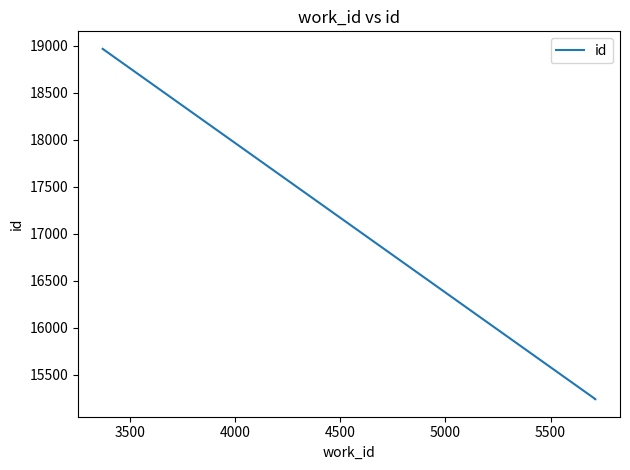

What is the difference between the maximum and minimum values?

3727